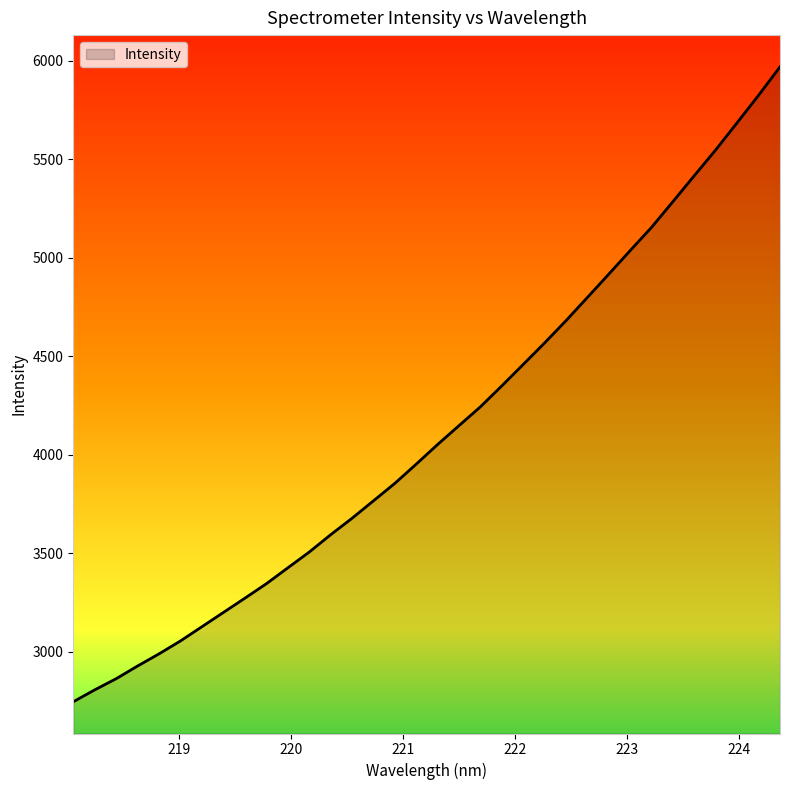

What is the smallest value displayed?

2747.0